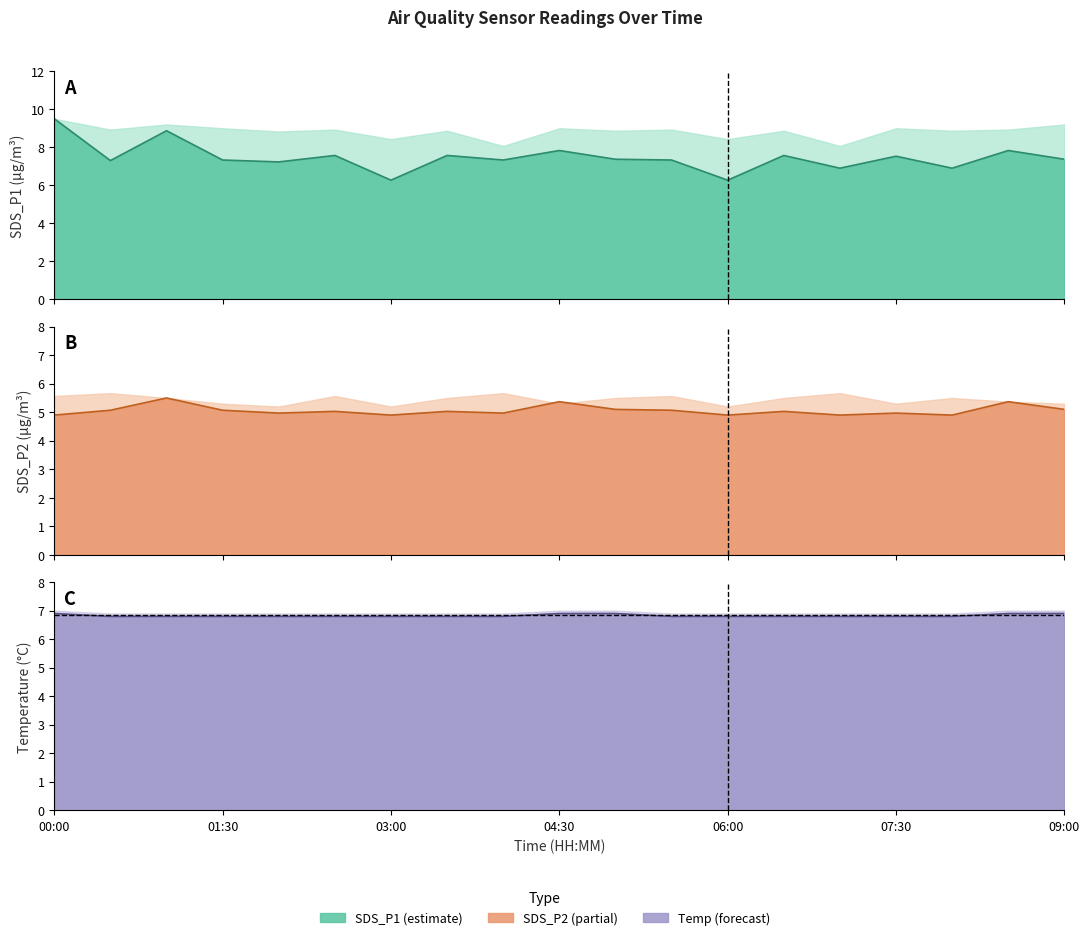

Reading left to right, transcribe all the data shown in this chart.

SDS_P1: 00:00=9.5	00:30=7.3	01:00=8.9	01:30=7.3	02:00=7.2	02:30=7.6	03:00=6.3	03:30=7.6	04:00=7.3	04:30=7.8	05:00=7.4	05:30=7.3	06:00=6.3	06:30=7.6	07:00=6.9	07:30=7.5	08:00=6.9	08:30=7.8	09:00=7.4
SDS_P2: 00:00=4.9	00:30=5.1	01:00=5.5	01:30=5.1	02:00=5.0	02:30=5.0	03:00=4.9	03:30=5.0	04:00=5.0	04:30=5.4	05:00=5.1	05:30=5.1	06:00=4.9	06:30=5.0	07:00=4.9	07:30=5.0	08:00=4.9	08:30=5.4	09:00=5.1
Temp: 00:00=6.9	00:30=6.8	01:00=6.8	01:30=6.8	02:00=6.8	02:30=6.8	03:00=6.8	03:30=6.8	04:00=6.8	04:30=6.9	05:00=6.9	05:30=6.8	06:00=6.8	06:30=6.8	07:00=6.8	07:30=6.8	08:00=6.8	08:30=6.9	09:00=6.9